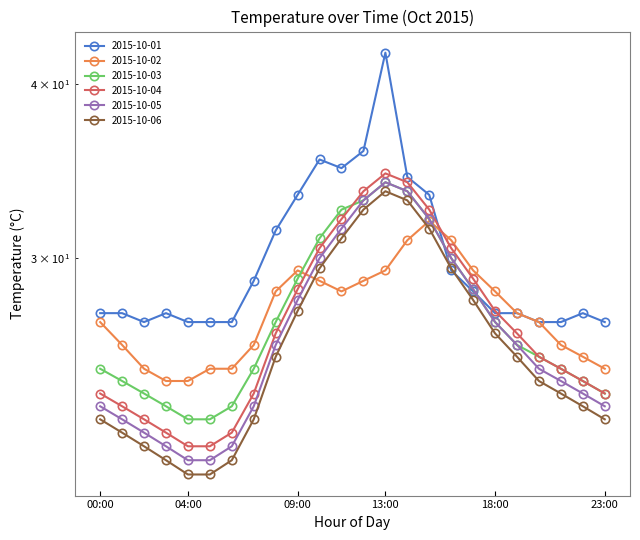

Reading left to right, list all the values displayed in this chart.

2015-10-01: 27.4	27.4	27.0	27.4	27.0	27.0	27.0	28.9	31.4	33.3	35.3	34.8	35.8	42.1	34.3	33.3	29.4	28.4	27.4	27.4	27.0	27.0	27.4	27.0
2015-10-02: 27.0	26.0	25.0	24.5	24.5	25.0	25.0	26.0	28.4	29.4	28.9	28.4	28.9	29.4	30.9	31.9	30.9	29.4	28.4	27.4	27.0	26.0	25.5	25.0
2015-10-03: 25.0	24.5	24.0	23.5	23.0	23.0	23.5	25.0	27.0	29.0	31.0	32.5	33.0	34.0	33.5	32.0	30.0	28.5	27.0	26.0	25.5	25.0	24.5	24.0
2015-10-04: 24.0	23.5	23.0	22.5	22.0	22.0	22.5	24.0	26.5	28.5	30.5	32.0	33.5	34.5	34.0	32.5	30.5	29.0	27.5	26.5	25.5	25.0	24.5	24.0
2015-10-05: 23.5	23.0	22.5	22.0	21.5	21.5	22.0	23.5	26.0	28.0	30.0	31.5	33.0	34.0	33.5	32.0	30.0	28.5	27.0	26.0	25.0	24.5	24.0	23.5
2015-10-06: 23.0	22.5	22.0	21.5	21.0	21.0	21.5	23.0	25.5	27.5	29.5	31.0	32.5	33.5	33.0	31.5	29.5	28.0	26.5	25.5	24.5	24.0	23.5	23.0